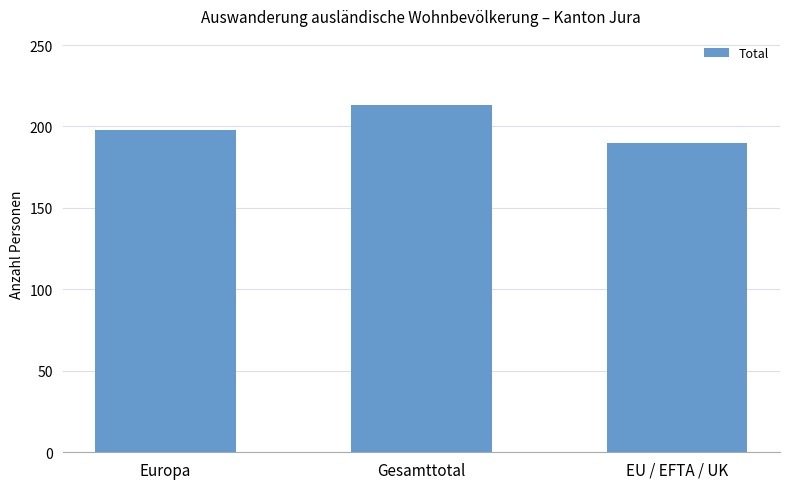

Which has a higher value, Europa or EU / EFTA / UK?

Europa